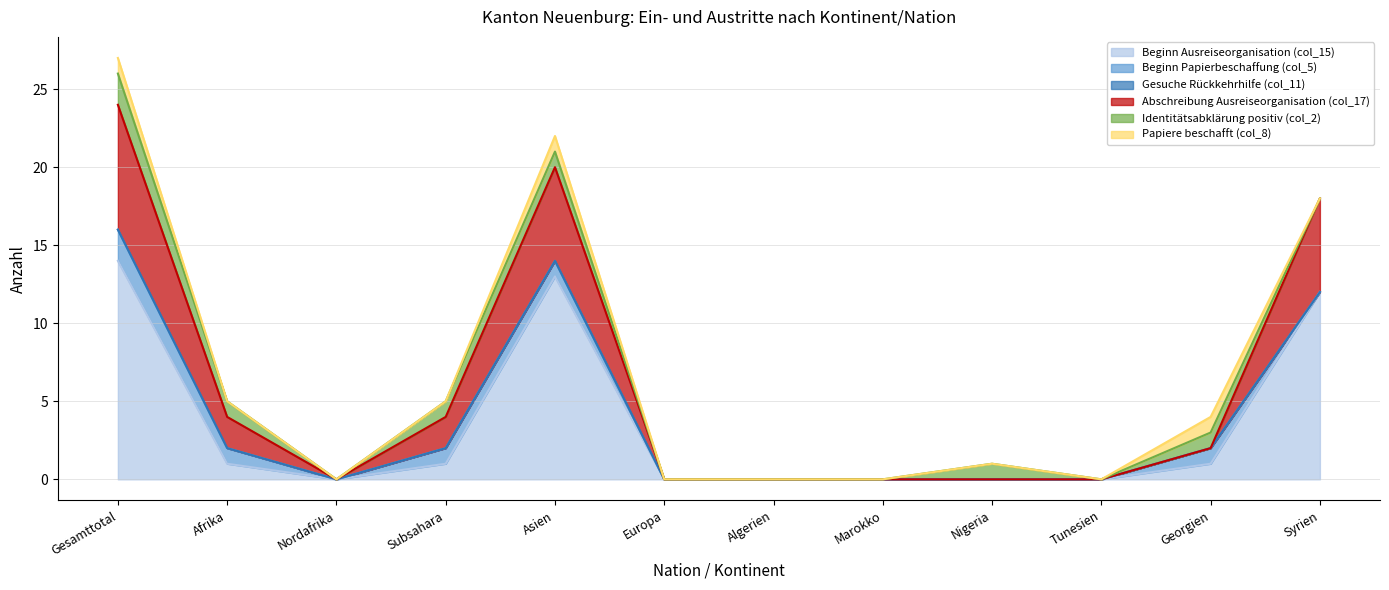

List the series in order of their peak value, highest first.

Beginn Ausreiseorganisation (col_15), Abschreibung Ausreiseorganisation (col_17), Beginn Papierbeschaffung (col_5), Identitätsabklärung positiv (col_2), Papiere beschafft (col_8), Gesuche Rückkehrhilfe (col_11)